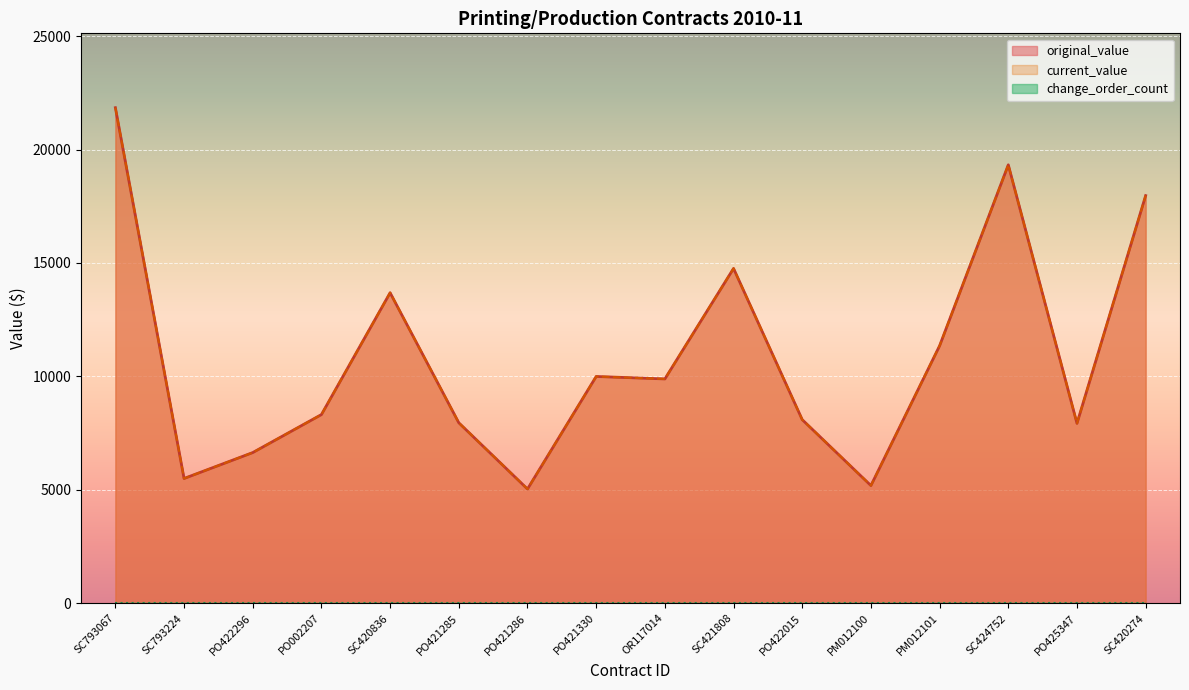

What is the difference between the current_value values at PO002207 and PO421285?

362.1